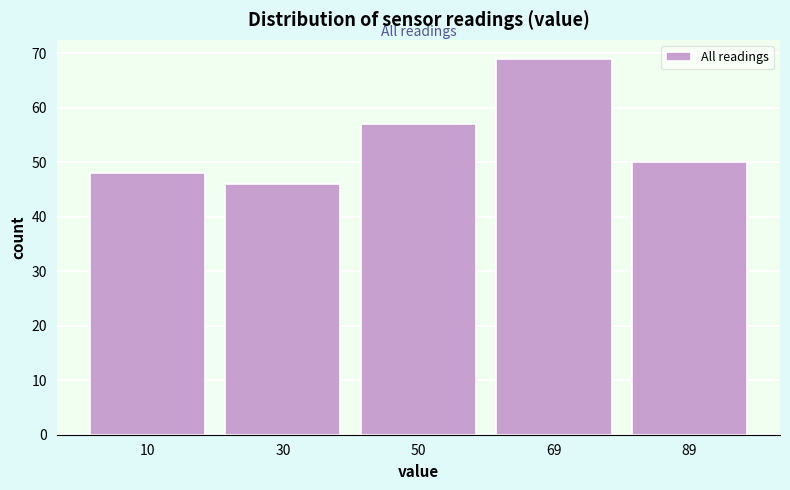

Reading left to right, what are all the values shown in this chart?

48	46	57	69	50